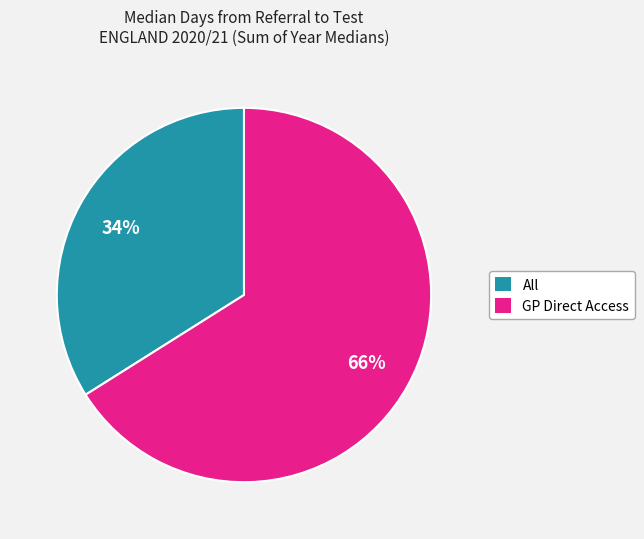

Which slice is the largest?

GP Direct Access